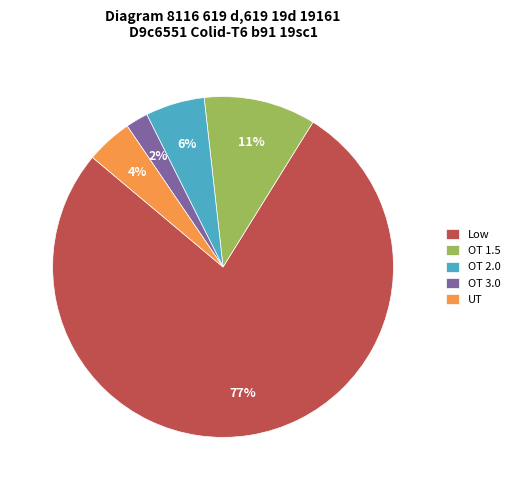

How many slices are in this pie chart?

5